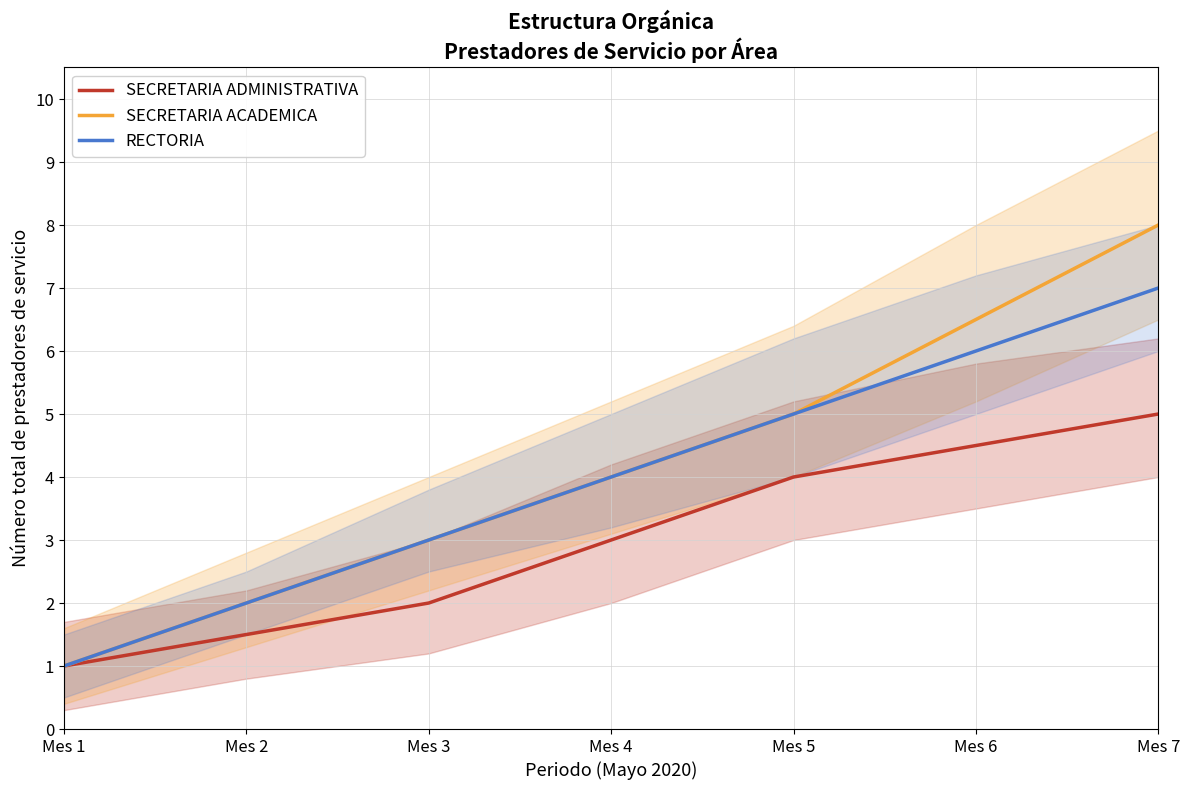

Is this an area chart (filled region under the line)?

No